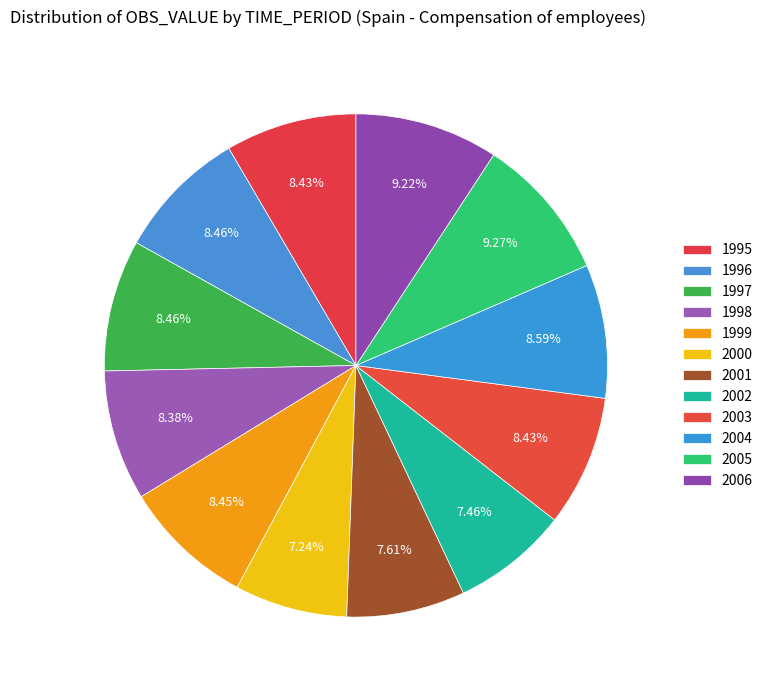

How many slices are in this pie chart?

12